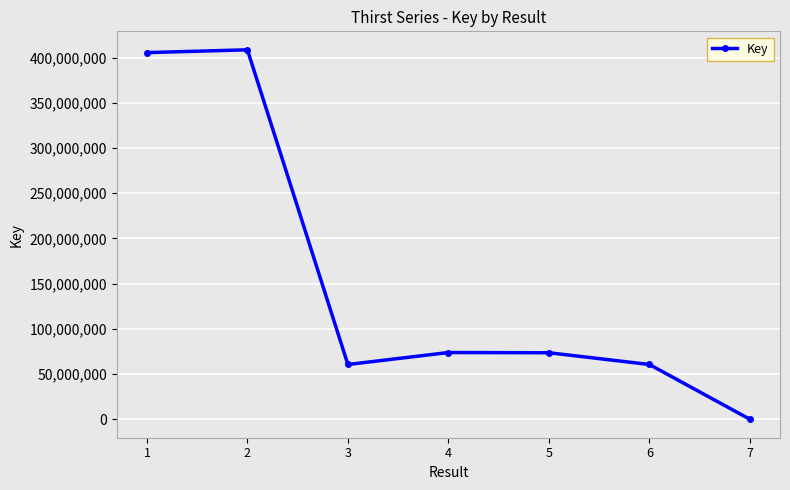

The chart shows a value of 408550341 at 2. True or false?

True